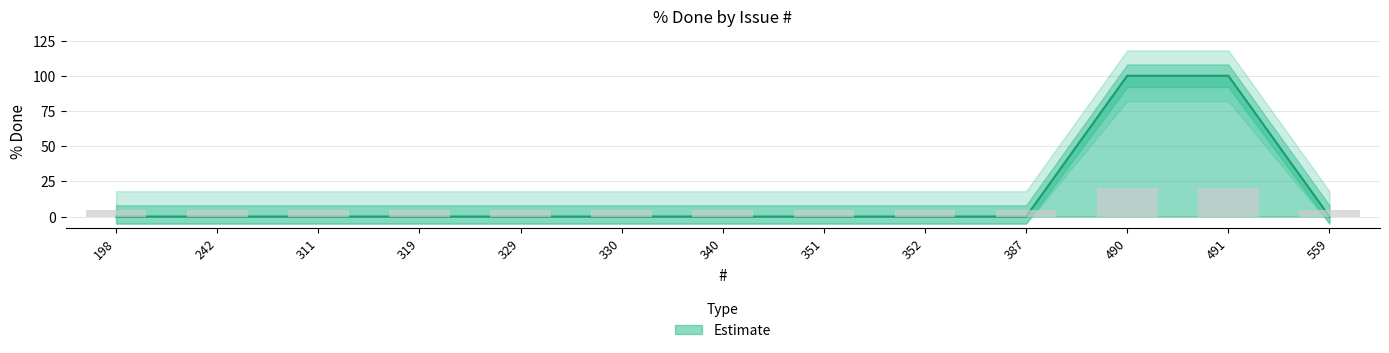

Rank the categories by value from lowest to highest.

198, 242, 311, 319, 329, 330, 340, 351, 352, 387, 559, 490, 491